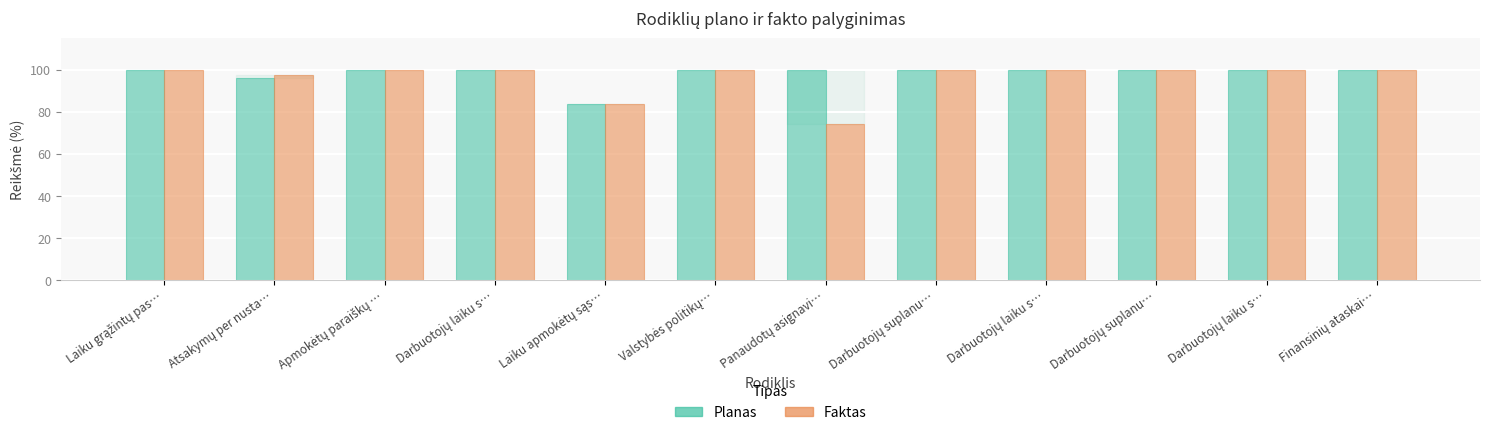

Is the value of Planas at Darbuotojų laiku s… greater than the value of Faktas at Laiku apmokėtų sąs…?

Yes